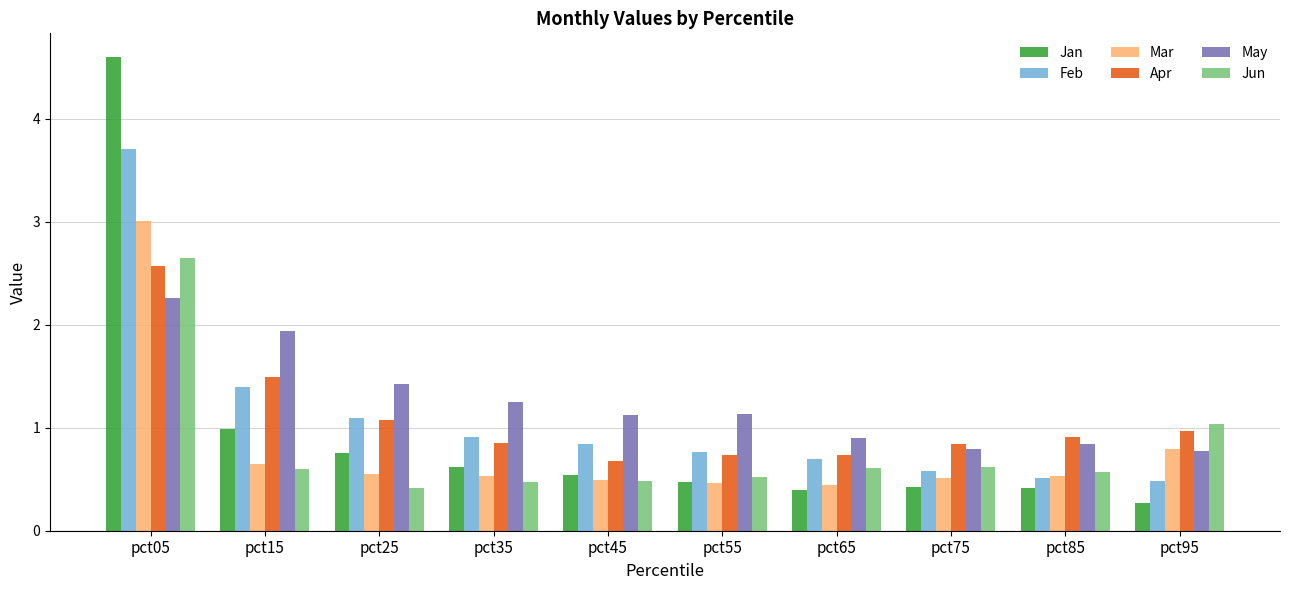

The value of Mar at pct05 is 3.0. True or false?

True